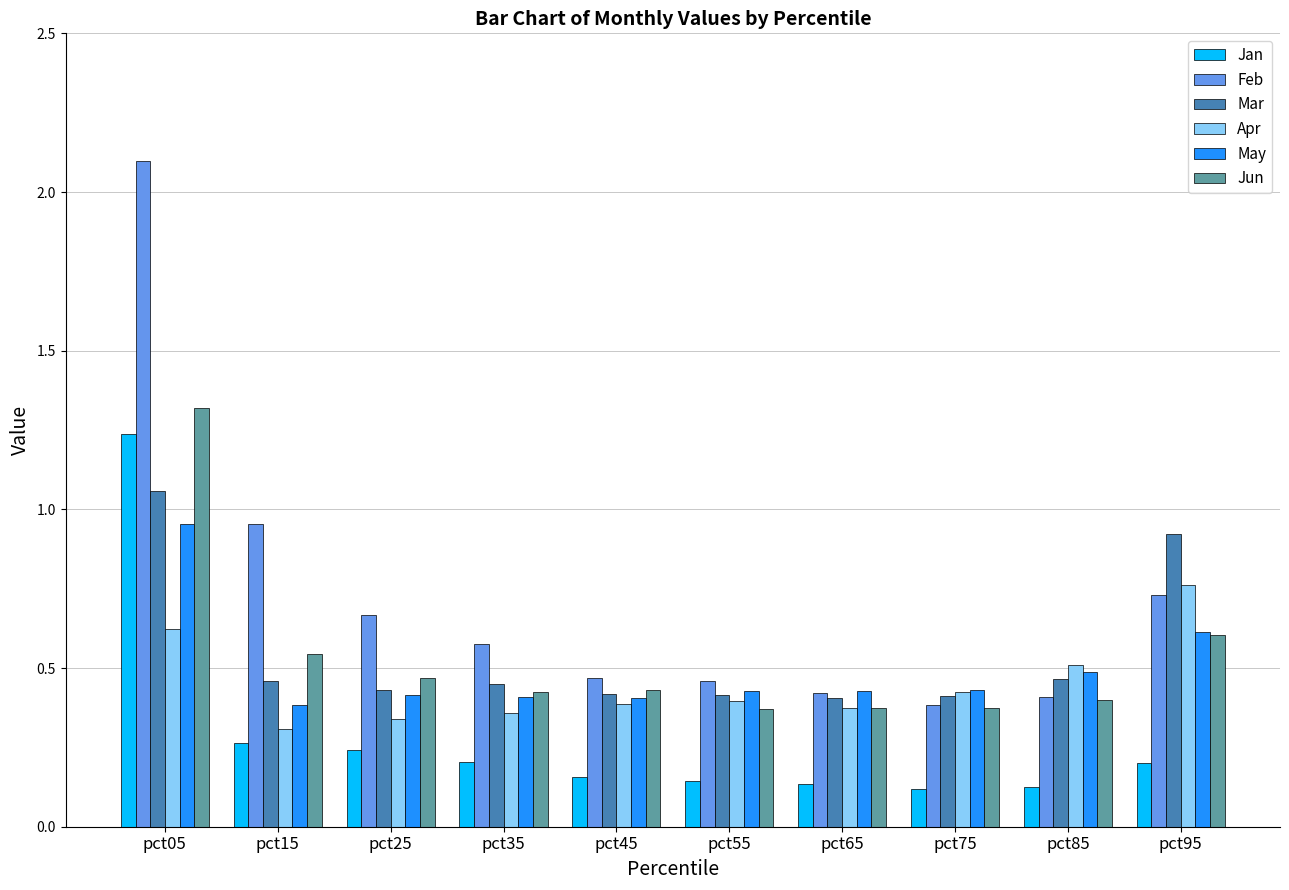

What is the total value across all series at pct95?

3.8